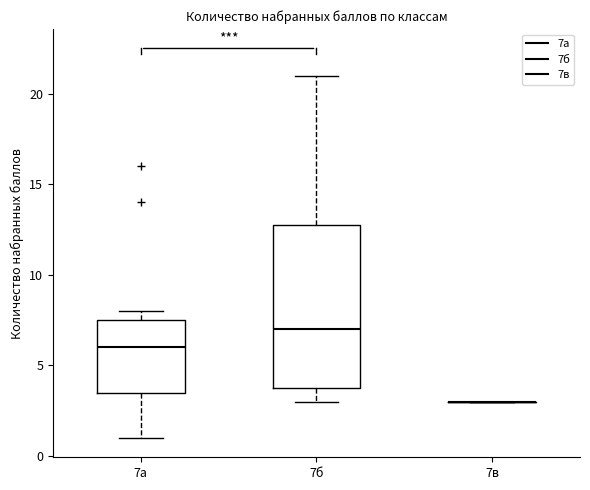

Where does the median line of the box for 7а sit on the y-axis? The values are not printed on the chart, so give them approximately, as read against the axis.

6.0